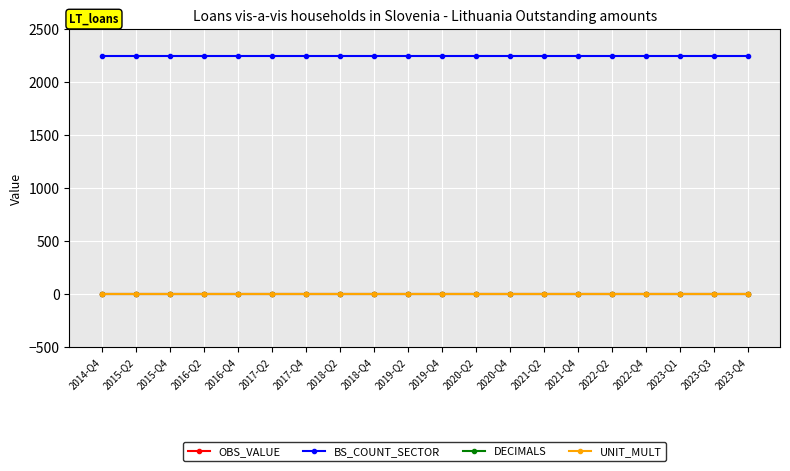

Reading right to left, what are all the values shown in this chart?

OBS_VALUE: 2023-Q4=0	2023-Q3=0	2023-Q1=0	2022-Q4=0	2022-Q2=0	2021-Q4=0	2021-Q2=0	2020-Q4=0	2020-Q2=0	2019-Q4=0	2019-Q2=0	2018-Q4=0	2018-Q2=0	2017-Q4=0	2017-Q2=0	2016-Q4=0	2016-Q2=0	2015-Q4=0	2015-Q2=0	2014-Q4=0
BS_COUNT_SECTOR: 2023-Q4=2250	2023-Q3=2250	2023-Q1=2250	2022-Q4=2250	2022-Q2=2250	2021-Q4=2250	2021-Q2=2250	2020-Q4=2250	2020-Q2=2250	2019-Q4=2250	2019-Q2=2250	2018-Q4=2250	2018-Q2=2250	2017-Q4=2250	2017-Q2=2250	2016-Q4=2250	2016-Q2=2250	2015-Q4=2250	2015-Q2=2250	2014-Q4=2250
DECIMALS: 2023-Q4=2	2023-Q3=2	2023-Q1=2	2022-Q4=2	2022-Q2=2	2021-Q4=2	2021-Q2=2	2020-Q4=2	2020-Q2=2	2019-Q4=2	2019-Q2=2	2018-Q4=2	2018-Q2=2	2017-Q4=2	2017-Q2=2	2016-Q4=2	2016-Q2=2	2015-Q4=2	2015-Q2=2	2014-Q4=2
UNIT_MULT: 2023-Q4=6	2023-Q3=6	2023-Q1=6	2022-Q4=6	2022-Q2=6	2021-Q4=6	2021-Q2=6	2020-Q4=6	2020-Q2=6	2019-Q4=6	2019-Q2=6	2018-Q4=6	2018-Q2=6	2017-Q4=6	2017-Q2=6	2016-Q4=6	2016-Q2=6	2015-Q4=6	2015-Q2=6	2014-Q4=6